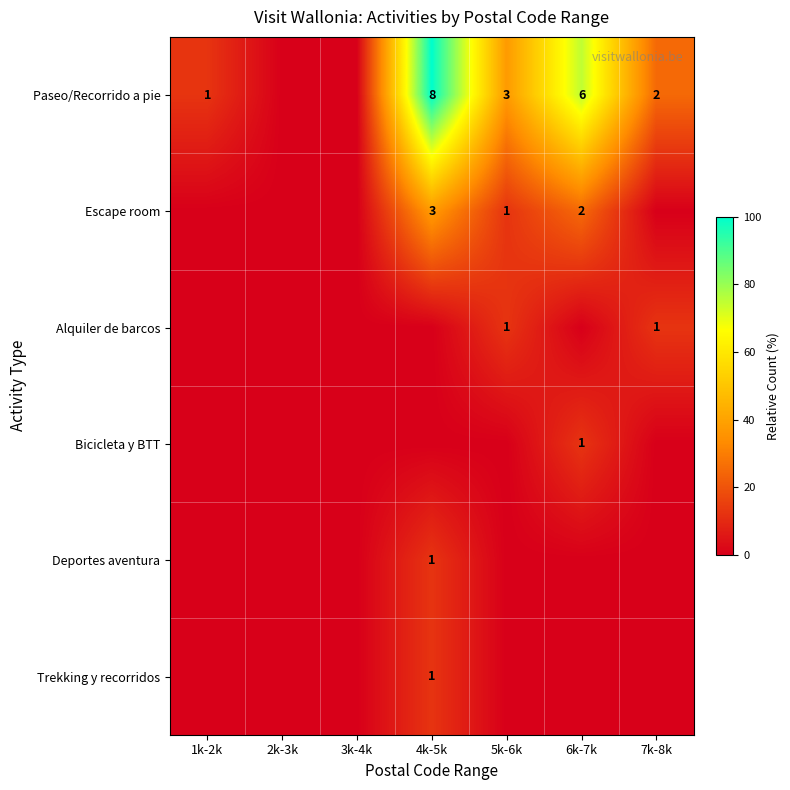

Is it true that Trekking y recorridos equals 1 at 4k-5k?

True